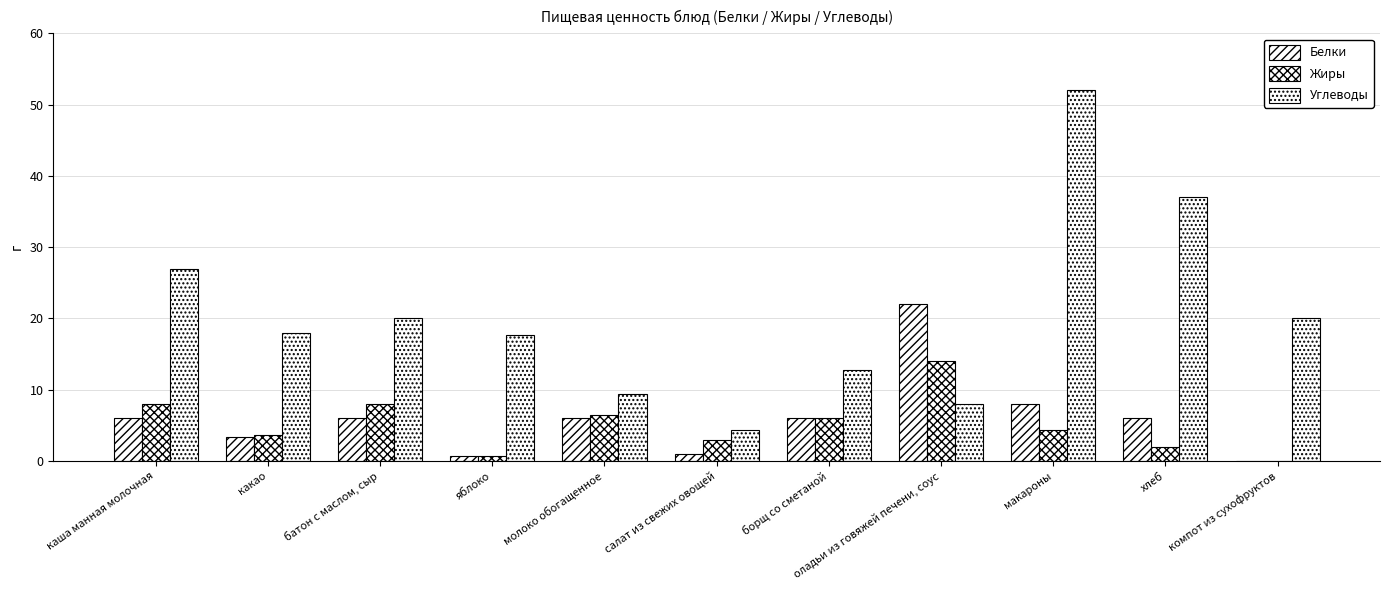

At how many categories does at least one series exceed 8?

10